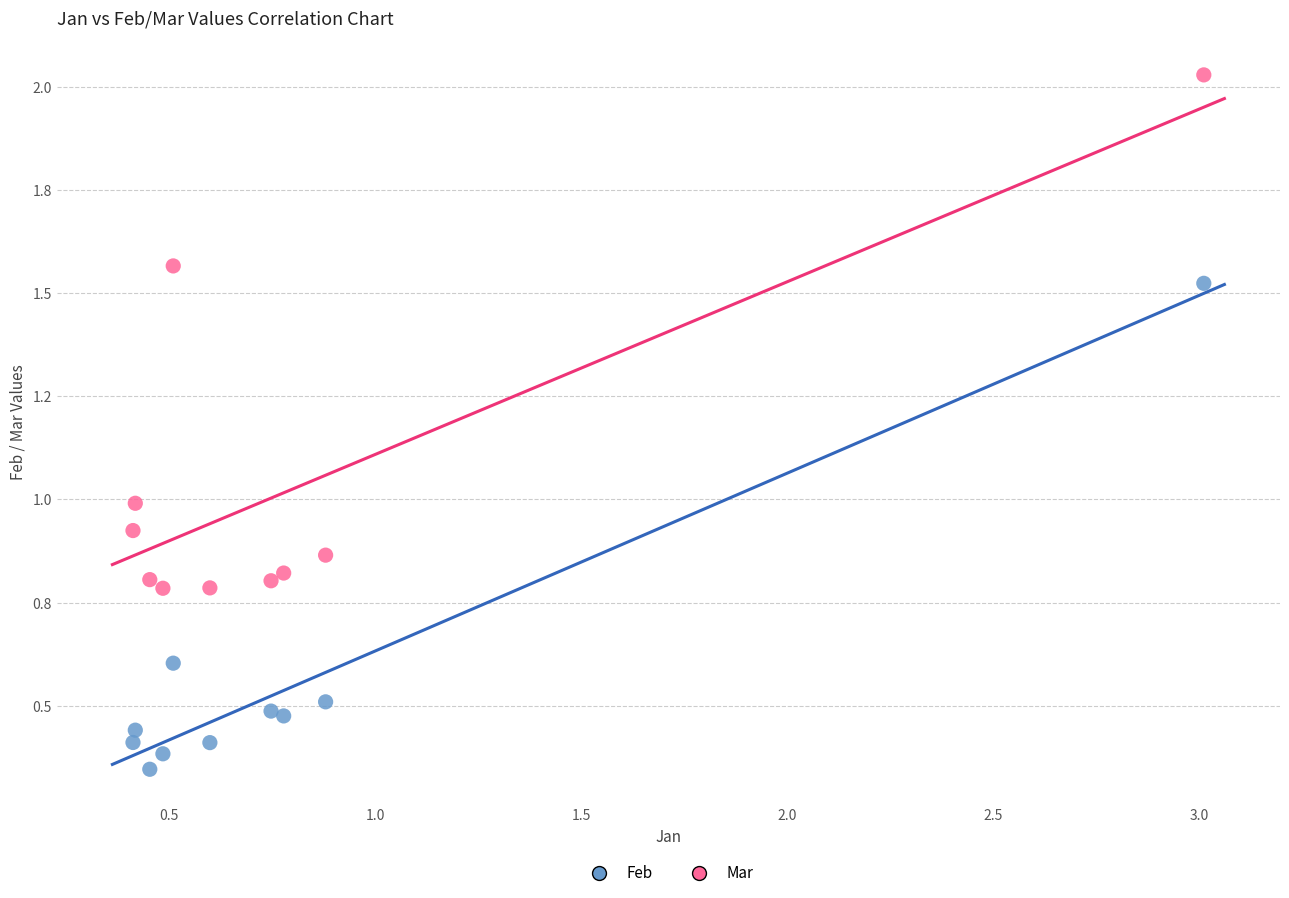

Which series contains the lowest Y value?

Feb